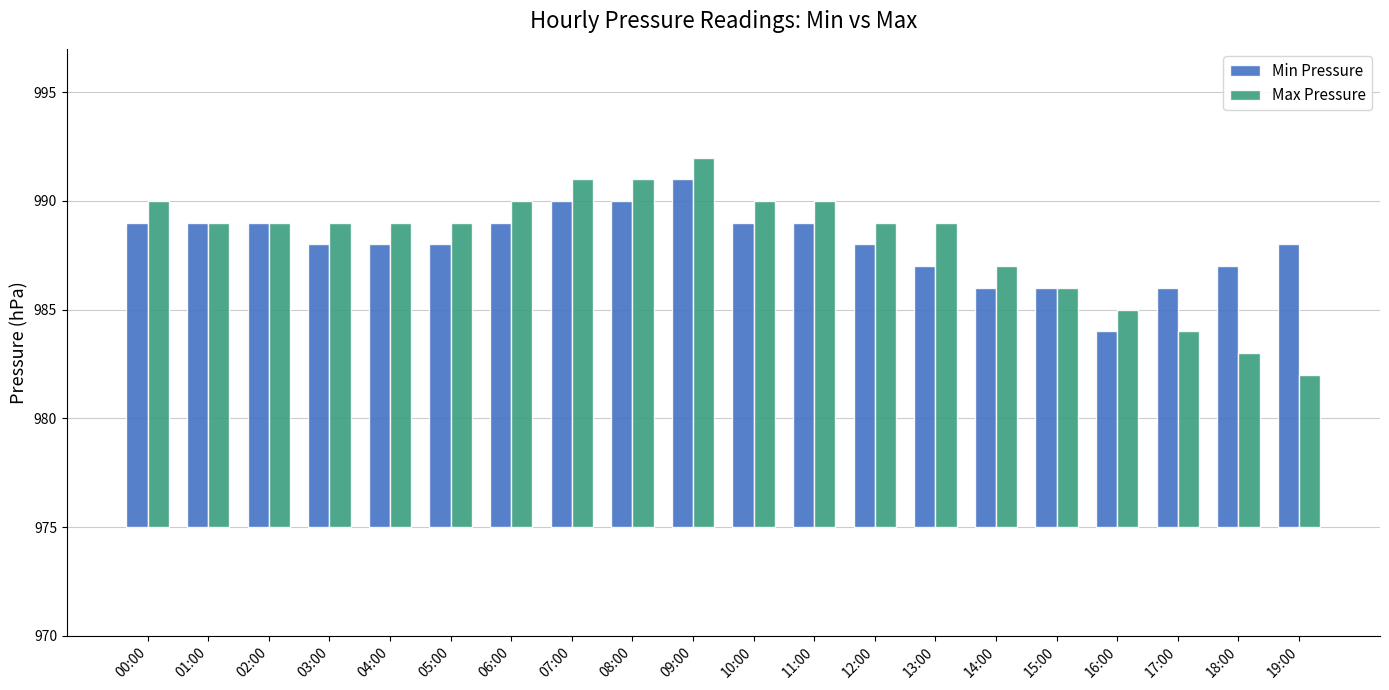

How many bars are there in each group?

2